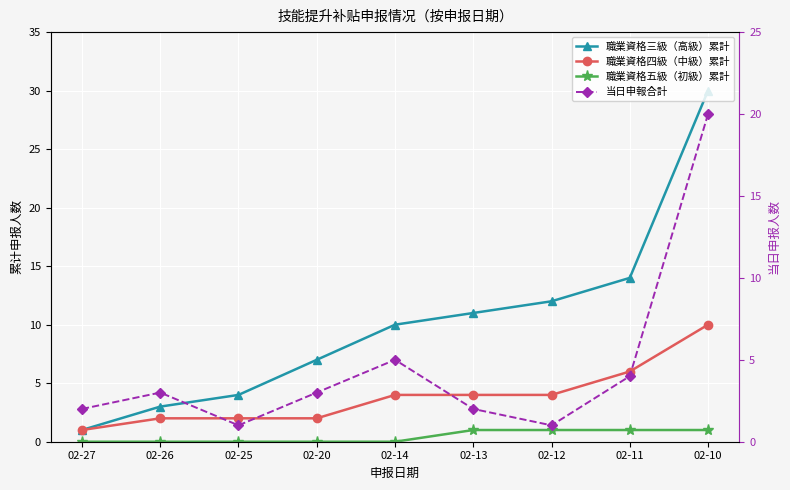

What is the maximum value shown in the chart?

30